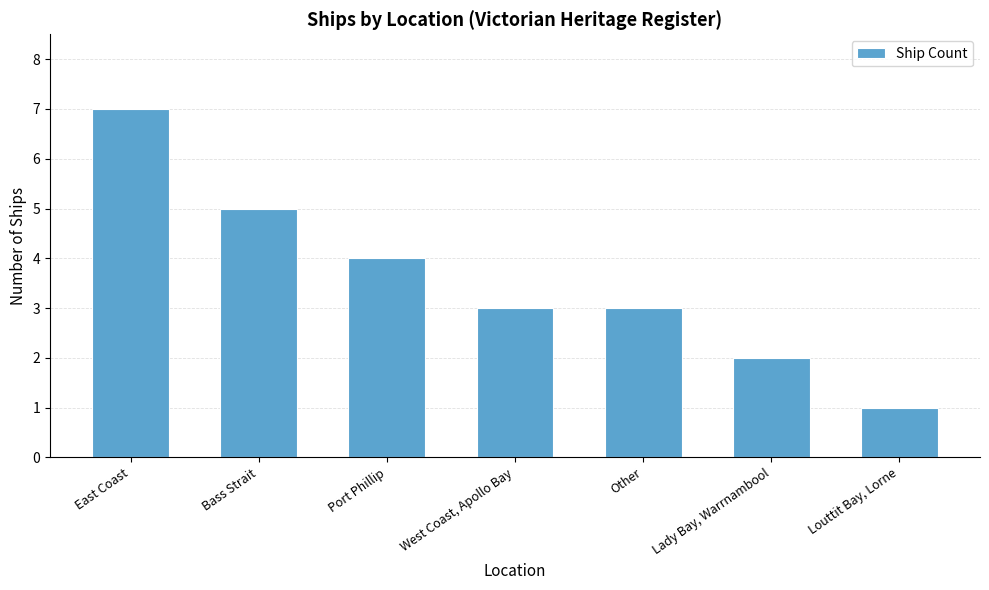

Is it true that the value at Lady Bay, Warrnambool is 3?

False